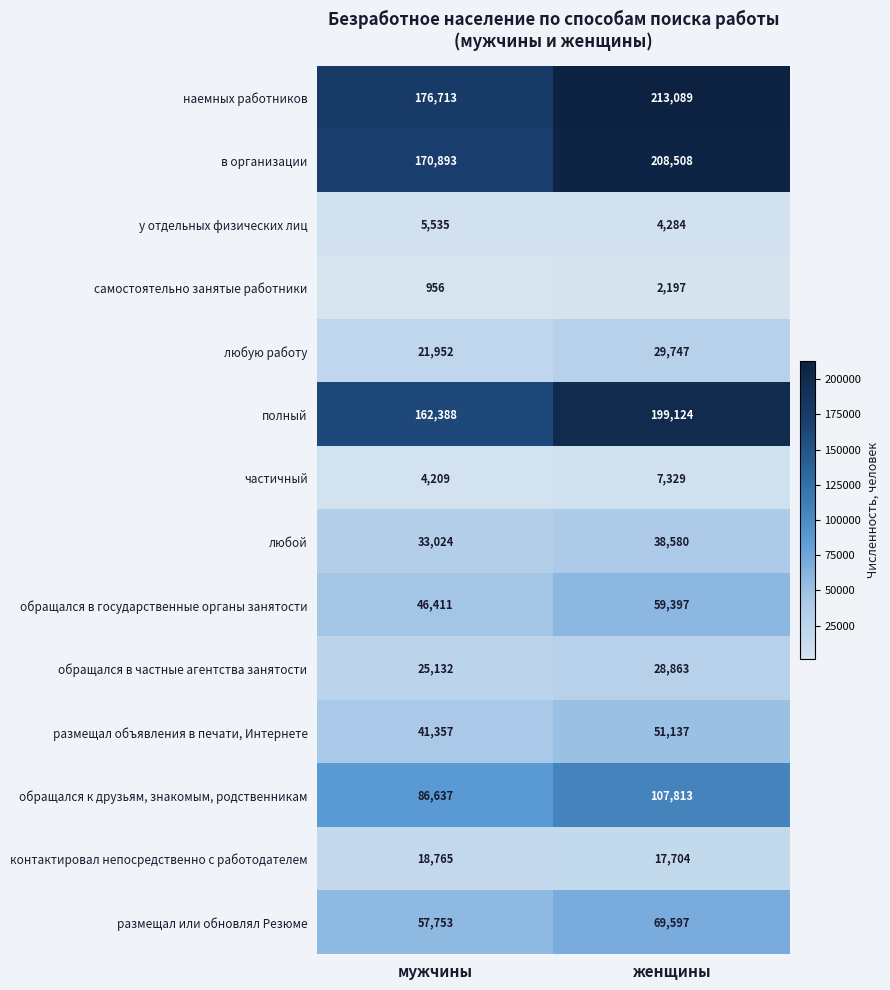

At how many categories does at least one series exceed 73405?

2